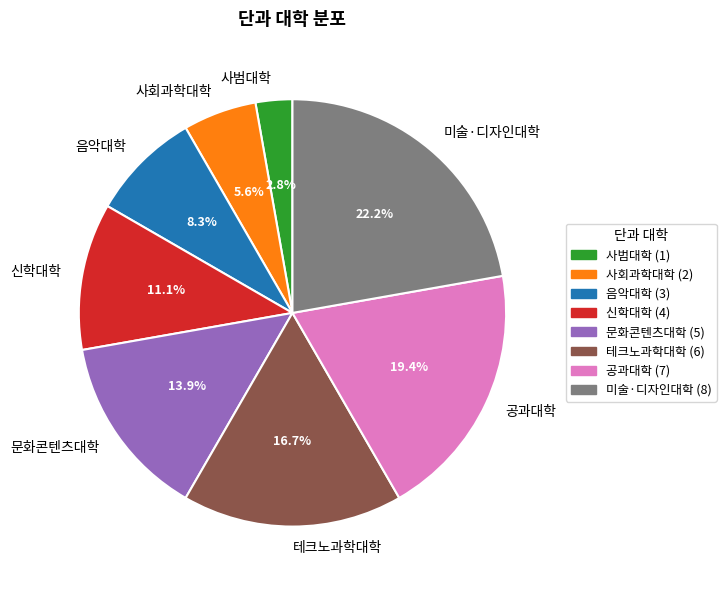

To the nearest percent, what is the combined percentage of 사범대학 and 미술·디자인대학?

25%